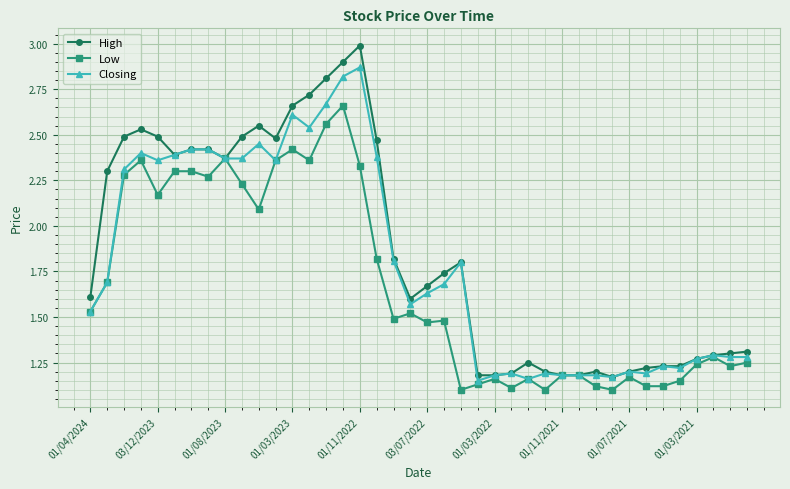

True or false: Low has more than 1 interior local peaks.

True